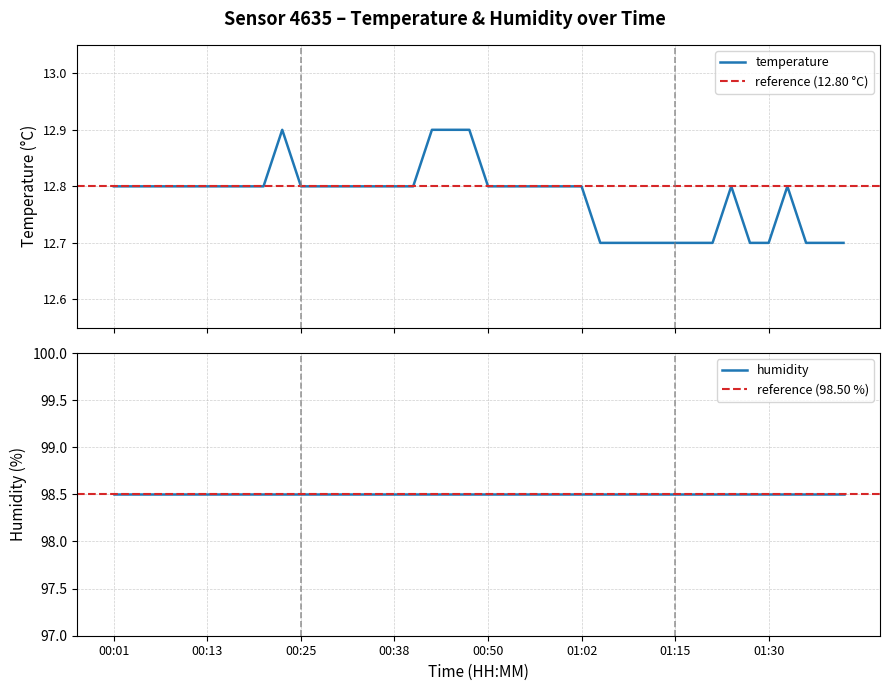

What value does the data have at 01:35?

12.7